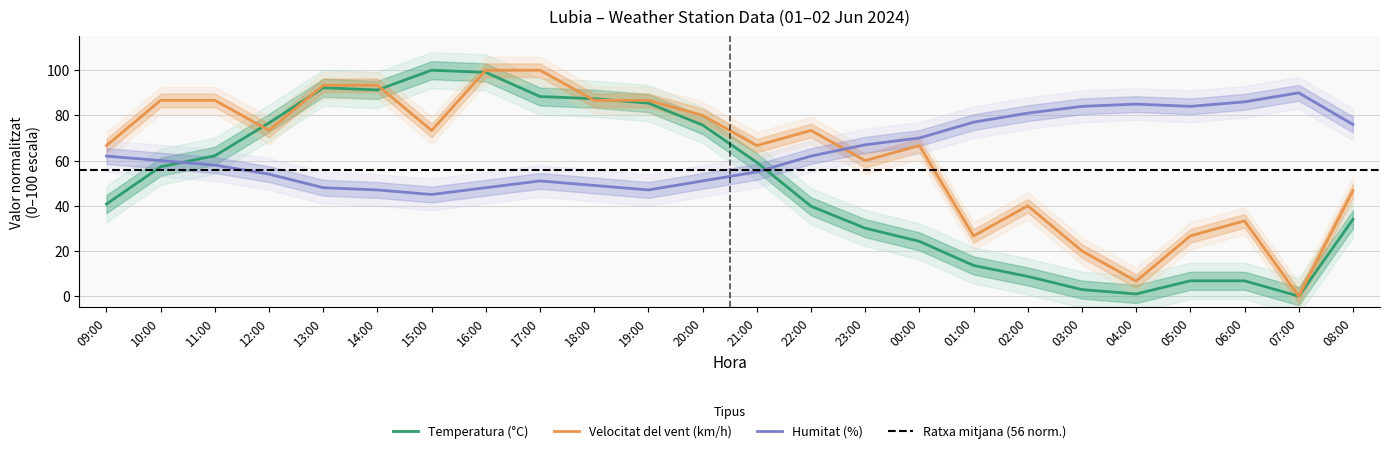

Which series has the widest spread of values?

Temperatura (°C)